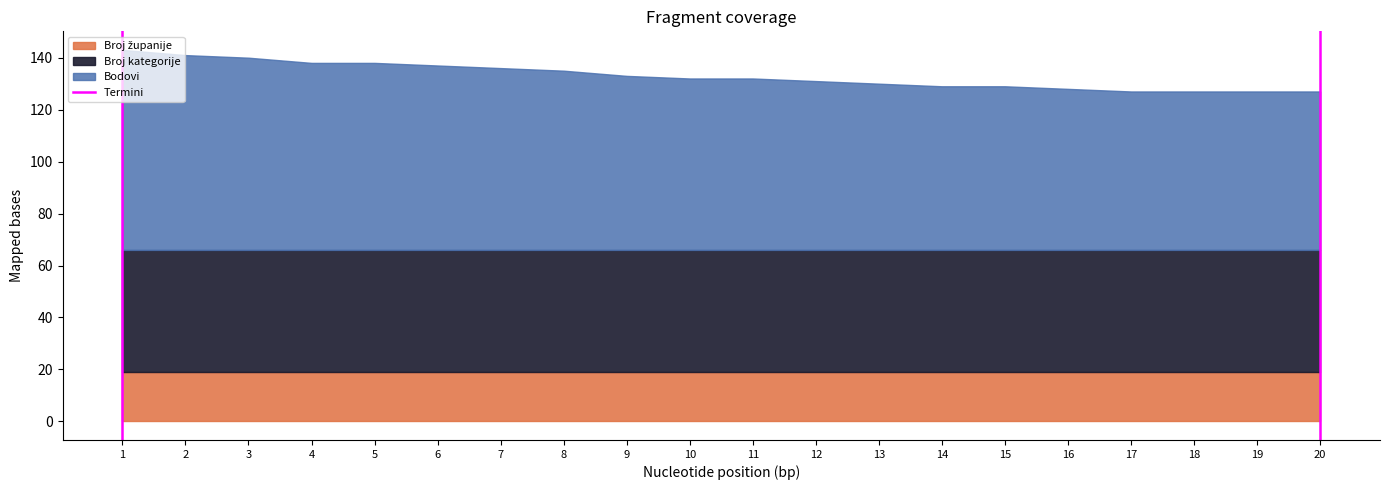

Is it true that the value at 1 is 0?

False